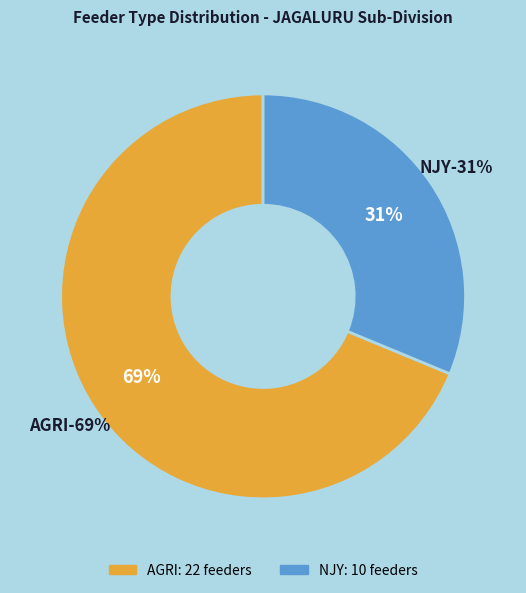

The NJY slice represents 25% of the pie. True or false?

False